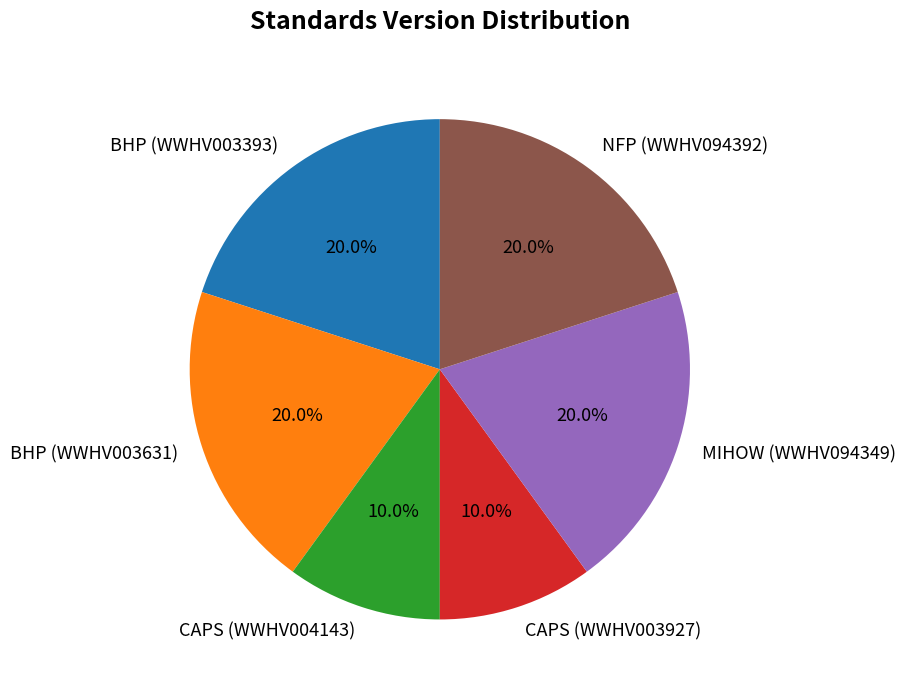

To the nearest percent, what is the average slice percentage?

17%